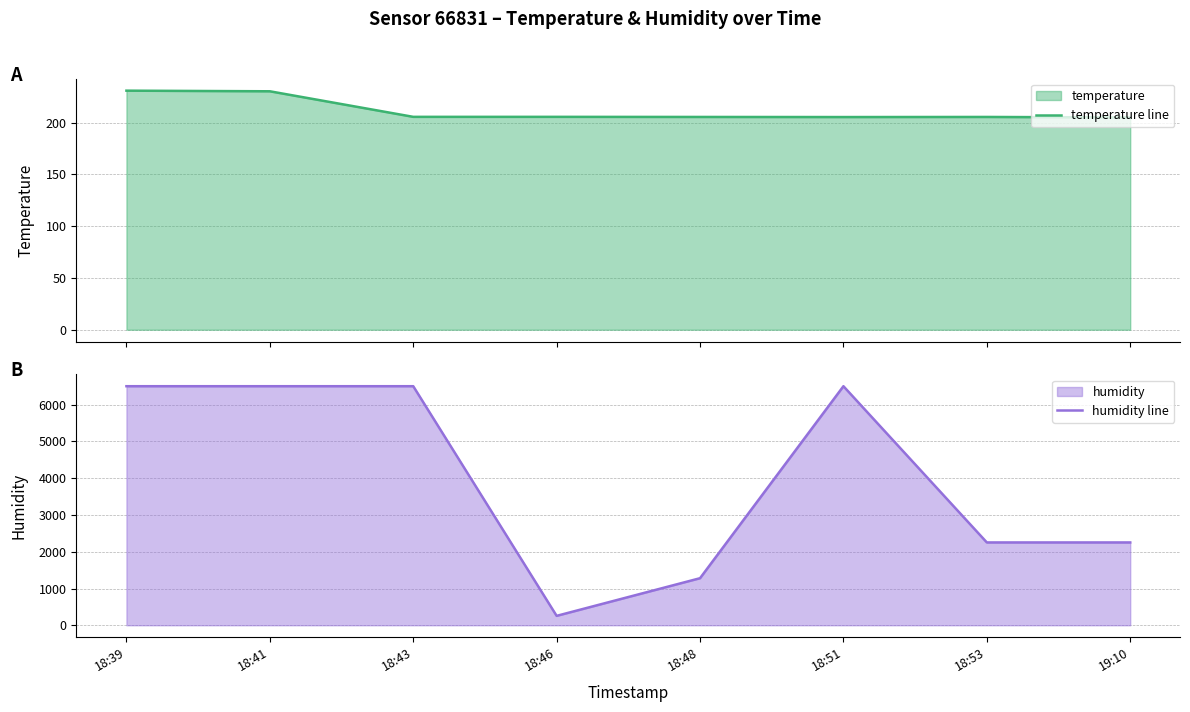

True or false: temperature line and humidity line intersect in this chart.

False